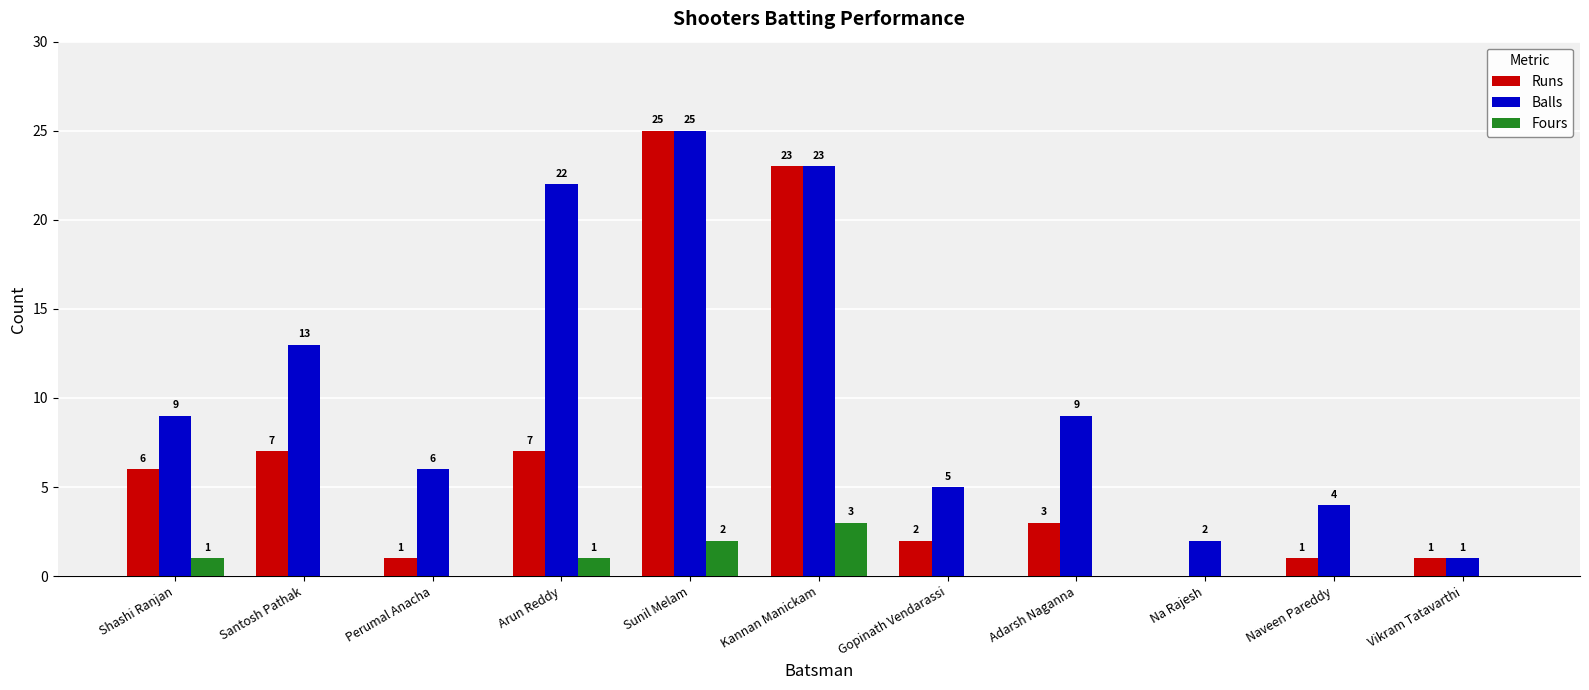

Which label corresponds to the largest value in the chart?

Sunil Melam